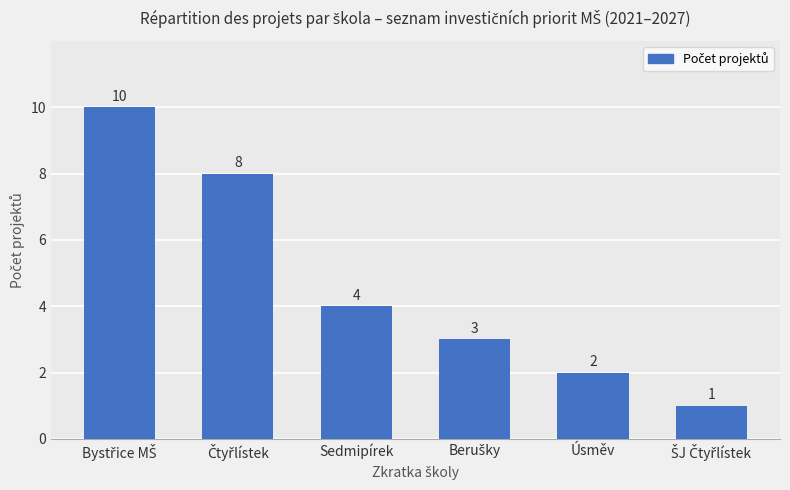

What is the ratio of the value at Sedmipírek to the value at Úsměv?

2.0